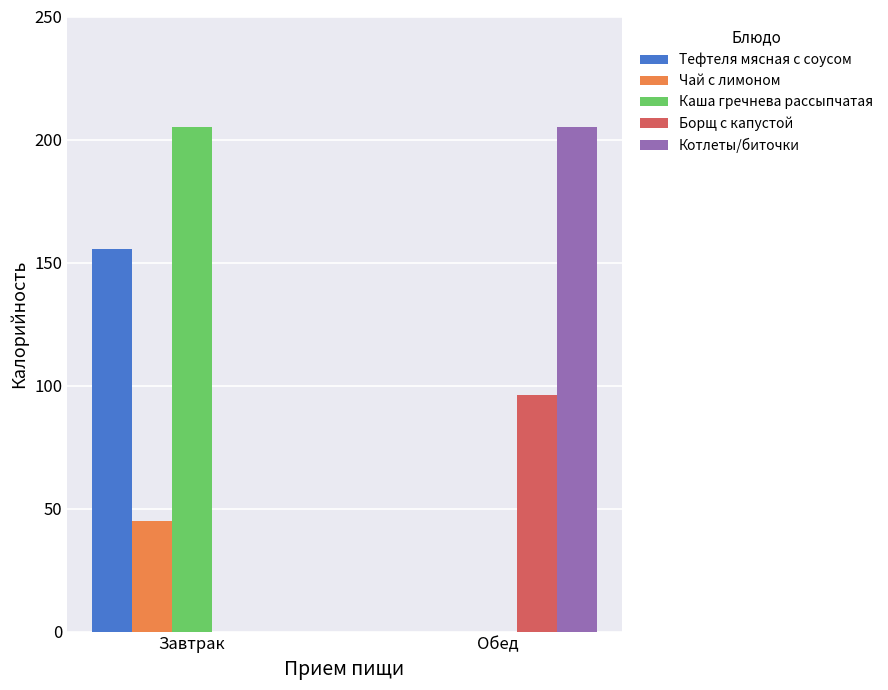

Reading left to right, list all the values displayed in this chart.

Тефтеля мясная с соусом: 155.7	0.0
Чай с лимоном: 45.1	0.0
Каша гречнева рассыпчатая: 205.2	0.0
Борщ с капустой: 0.0	96.2
Котлеты/биточки: 0.0	205.1